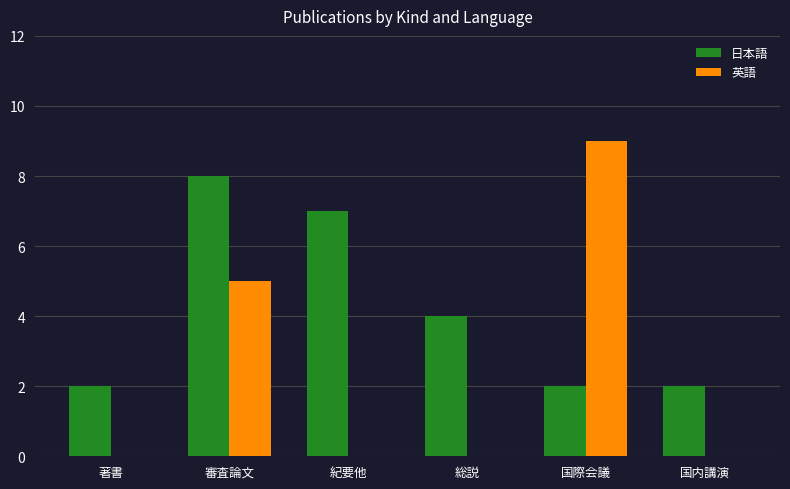

Which series has the largest range (max minus min)?

英語